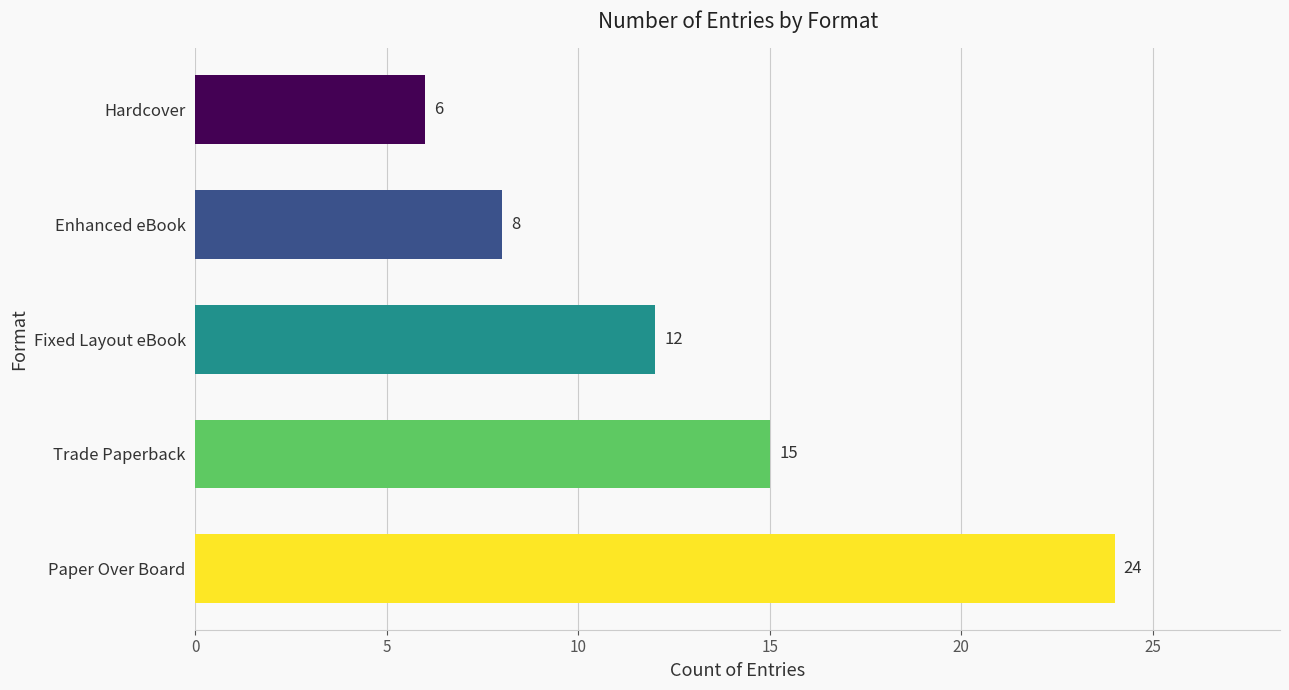

What is the maximum value shown in the chart?

24